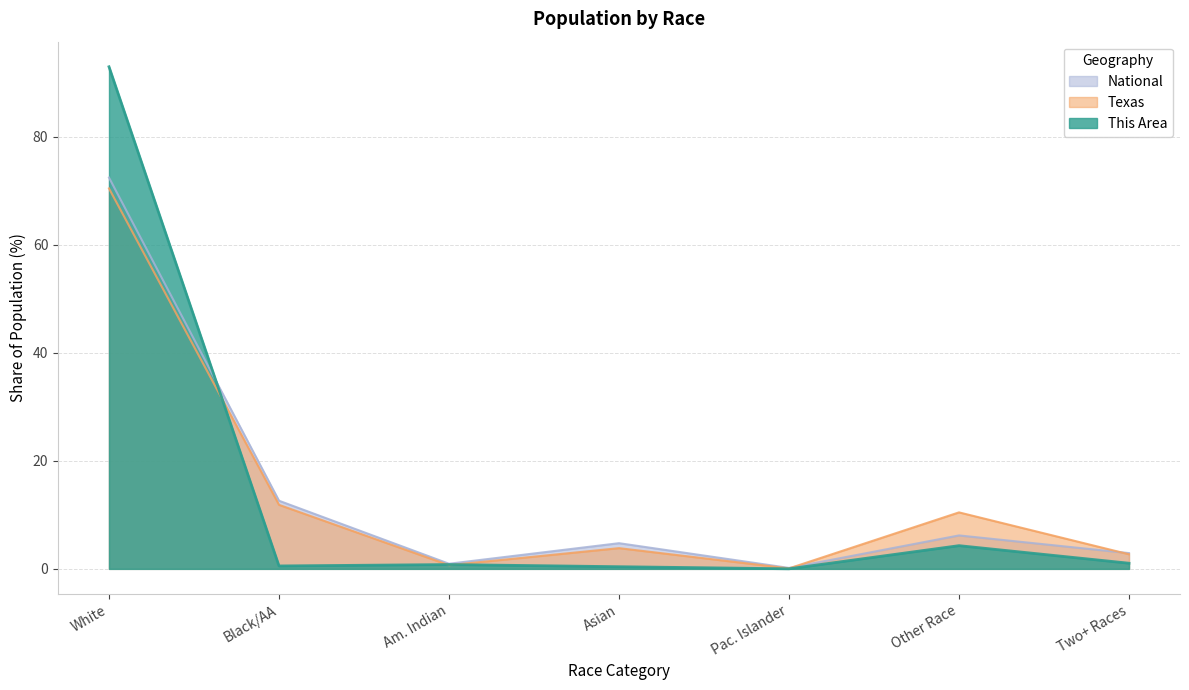

The value of Texas at Other Race is 15.0. True or false?

False